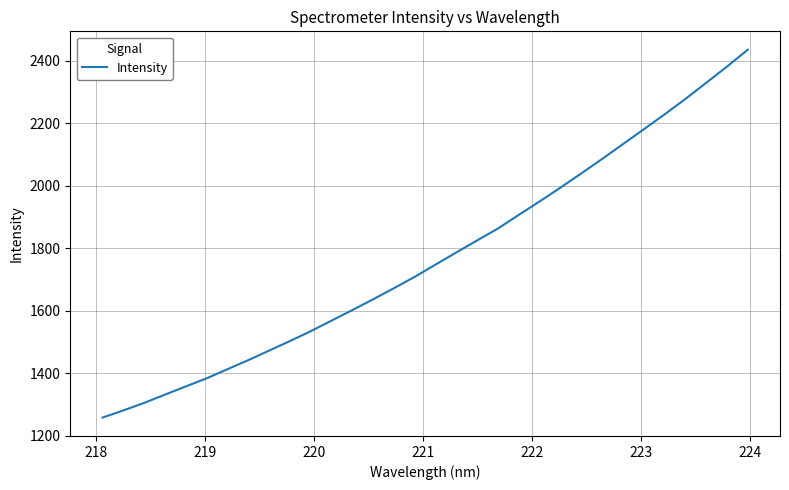

What is the smallest value displayed?

1258.5